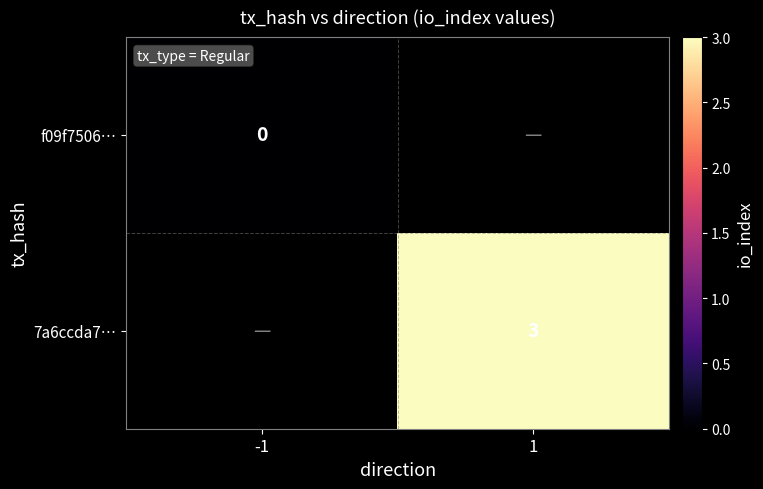

Between -1 and 1, which is larger?

1